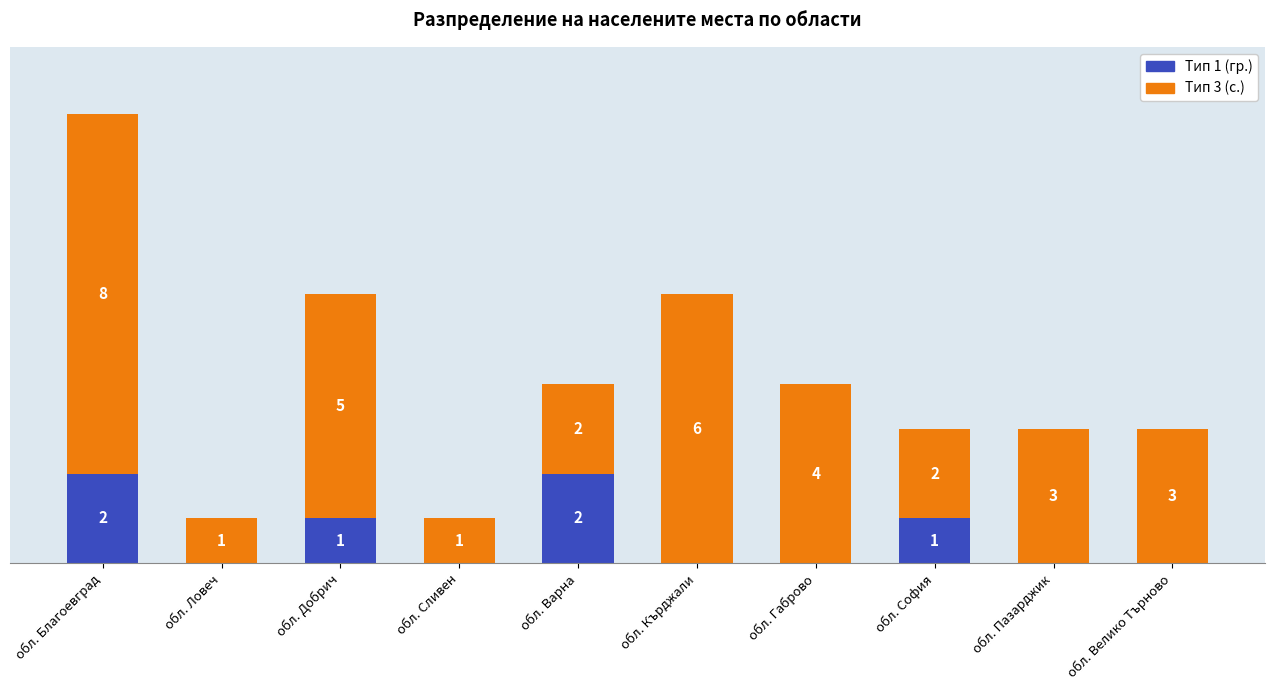

At which category is the sum across all series the highest?

обл. Благоевград